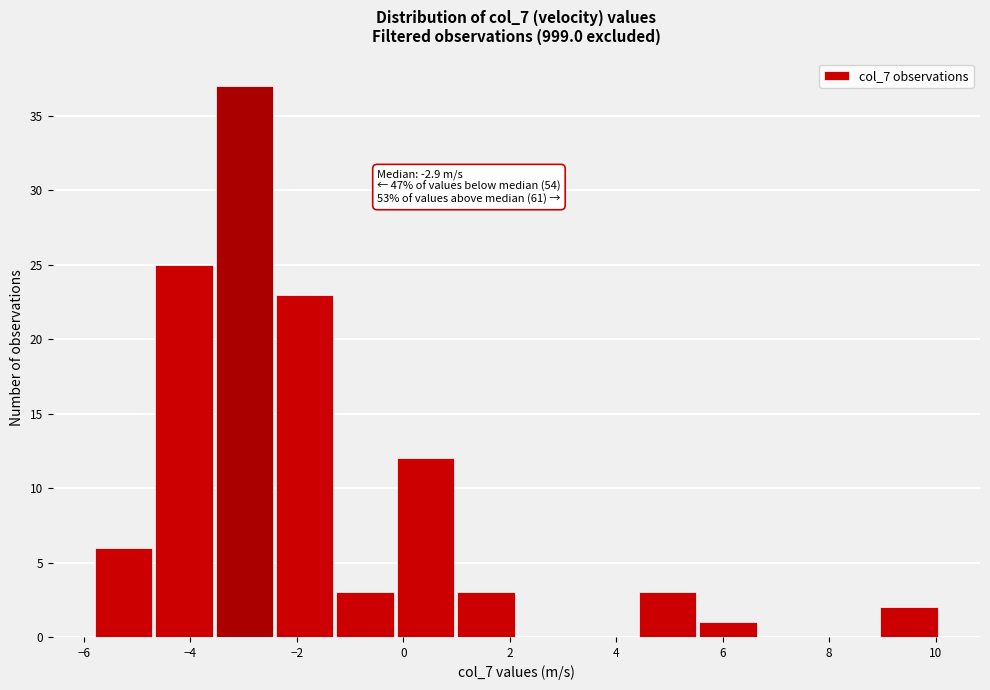

Which range on the x-axis has the tallest bar?

-3.6 to -2.4